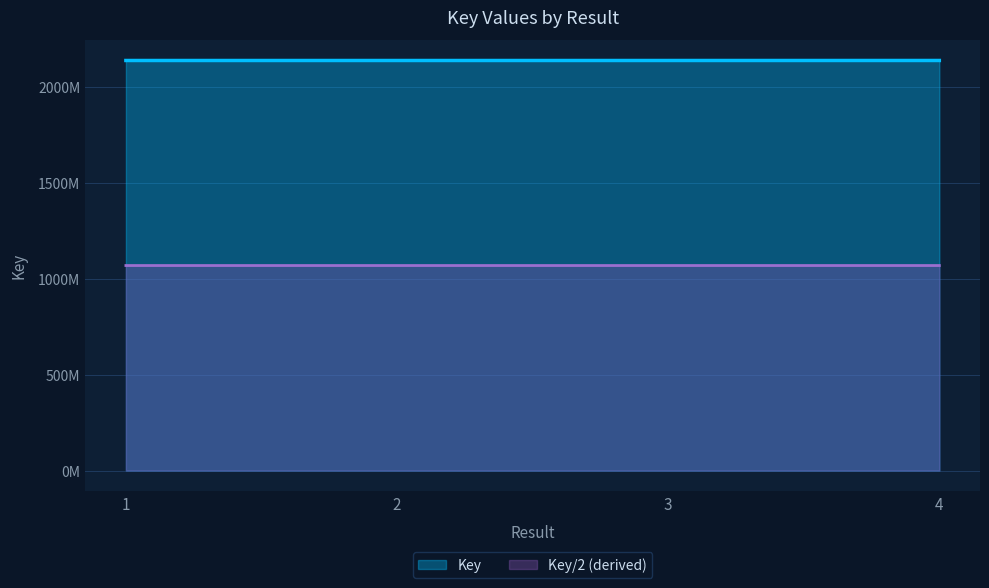

What value does the data have at 3?

2137.7